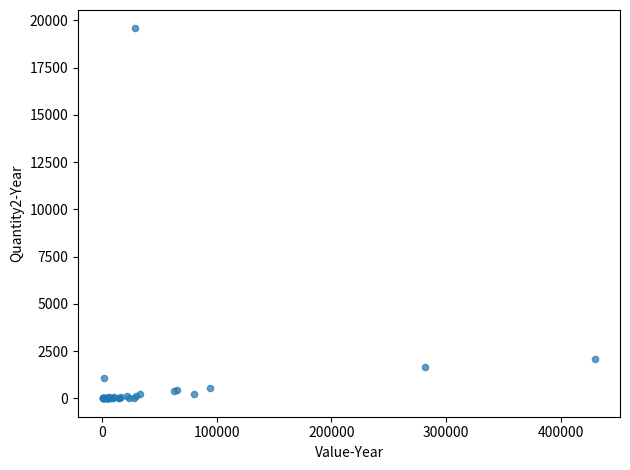

What Y value in the scatter plot is closest to 9787?

2053